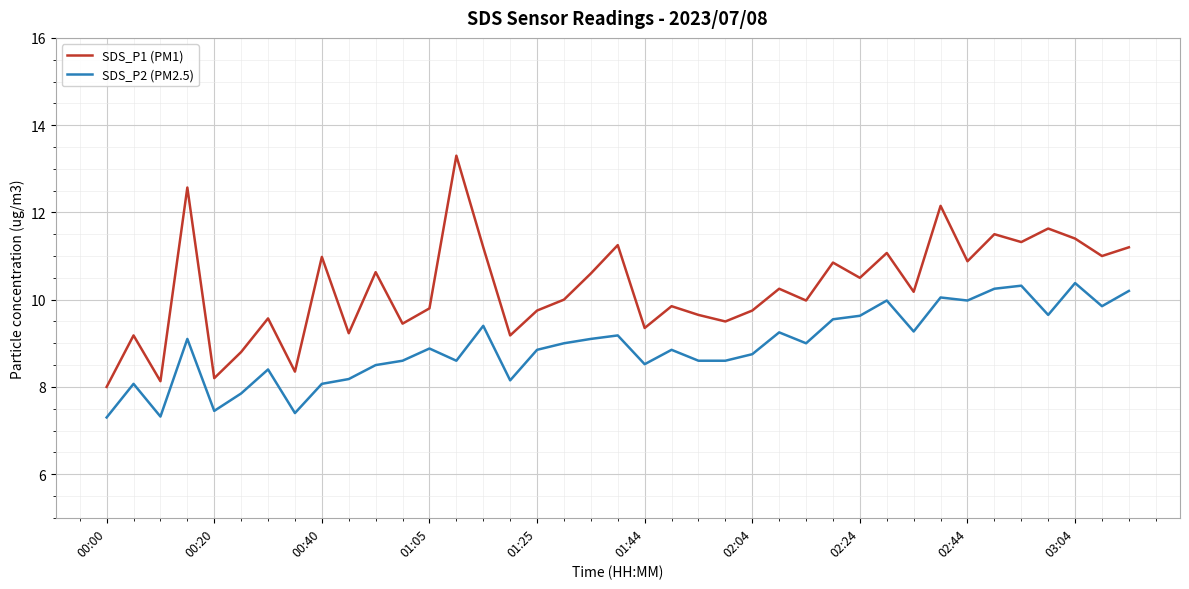

Does the chart have visible grid lines?

Yes